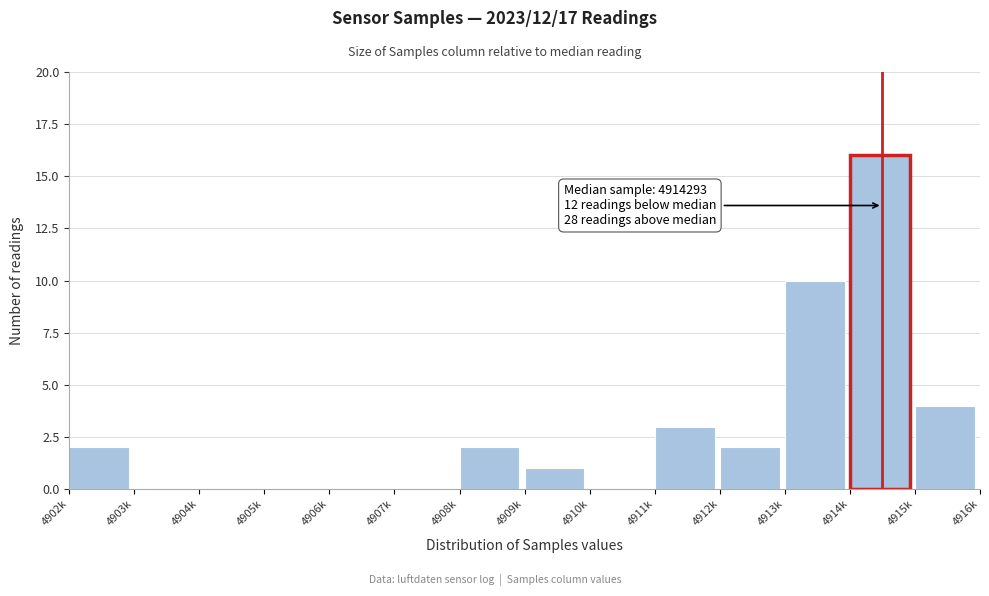

Reading left to right, extract all data points from this chart.

4902k=2	4903k=0	4904k=0	4905k=0	4906k=0	4907k=0	4908k=2	4909k=1	4910k=0	4911k=3	4912k=2	4913k=10	4914k=16	4915k=4